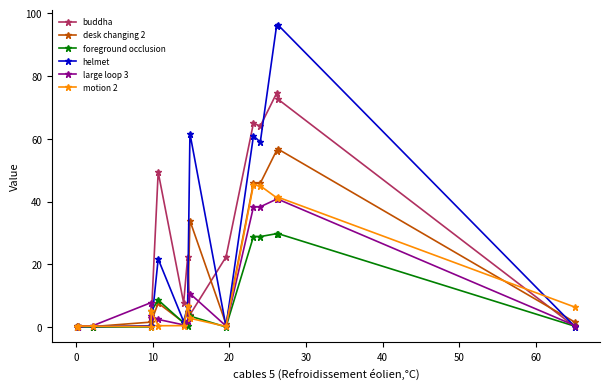

Is this an area chart (filled region under the line)?

No